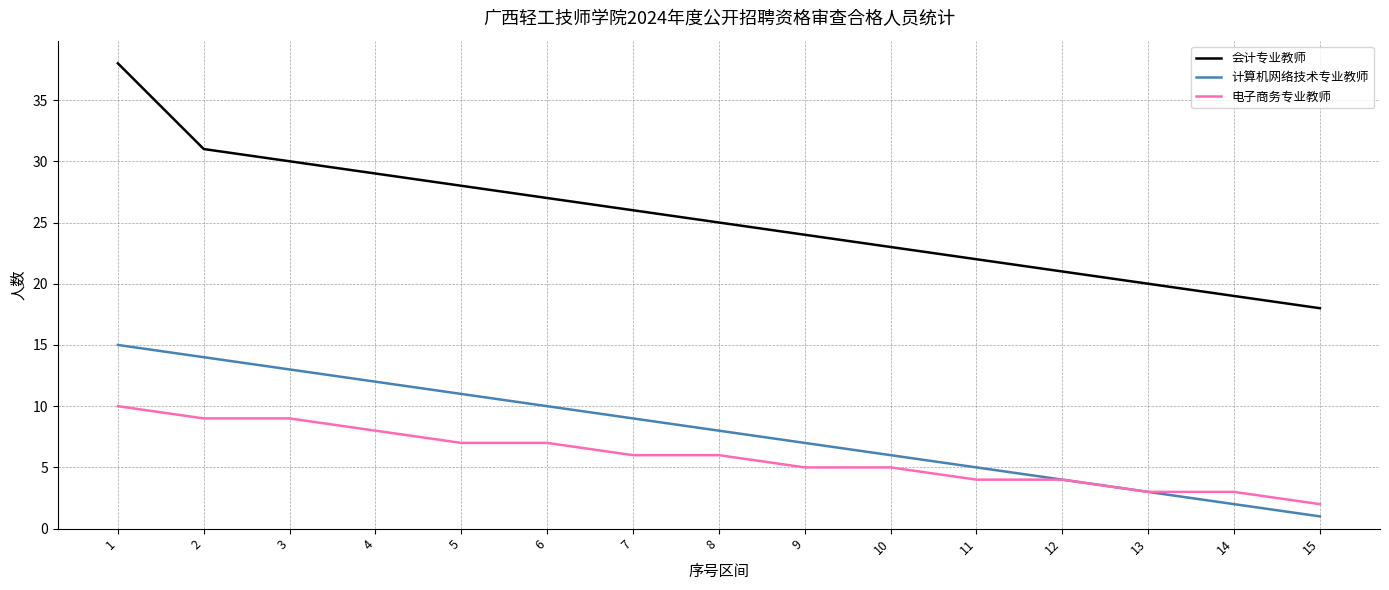

What is the sum of all 计算机网络技术专业教师 values?

120